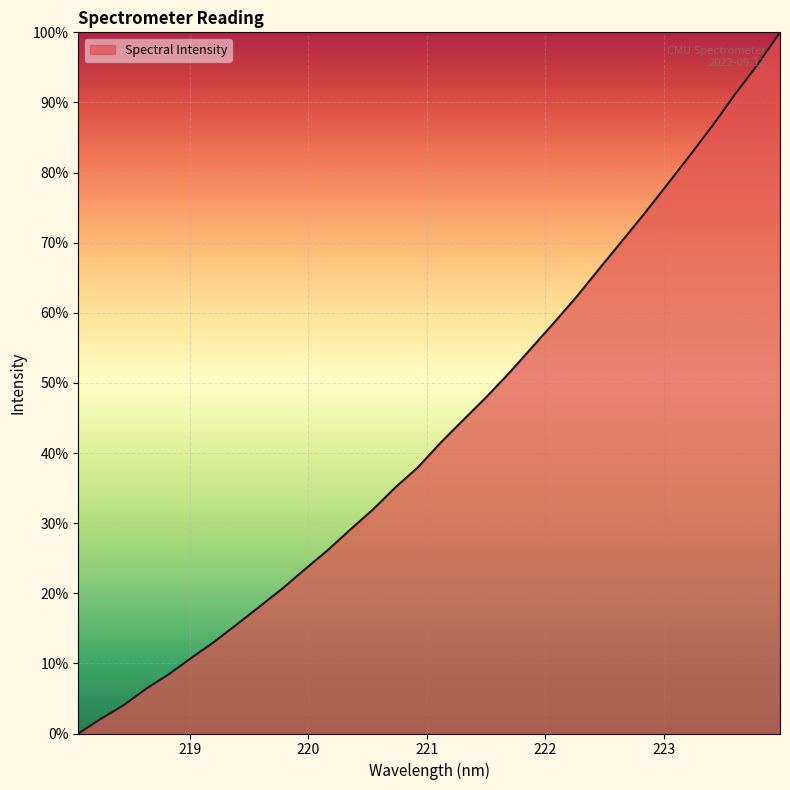

What is the greatest value displayed?

100.0